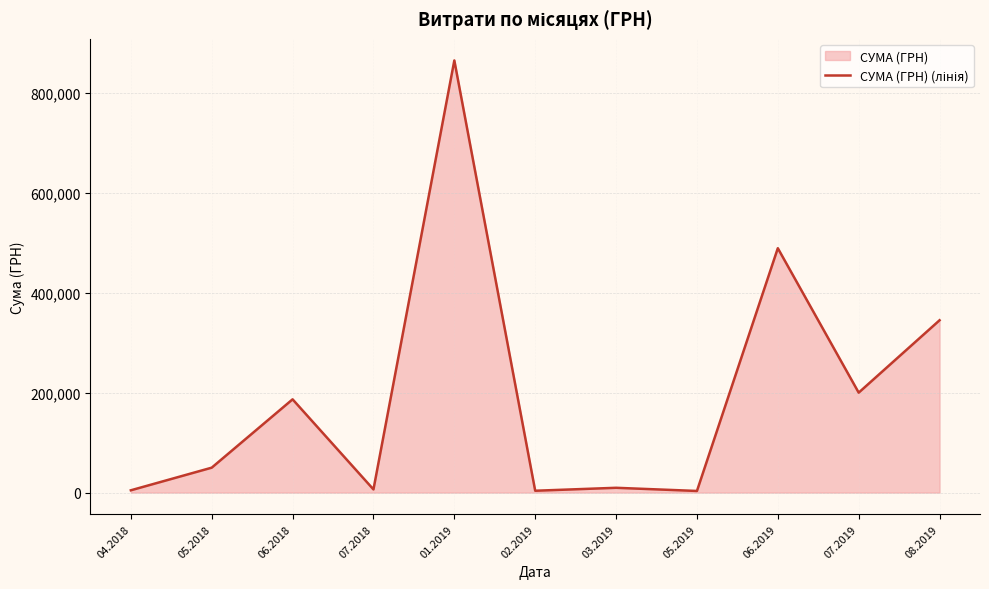

What is the change in value from 03.2019 to 07.2019?

+190471.0